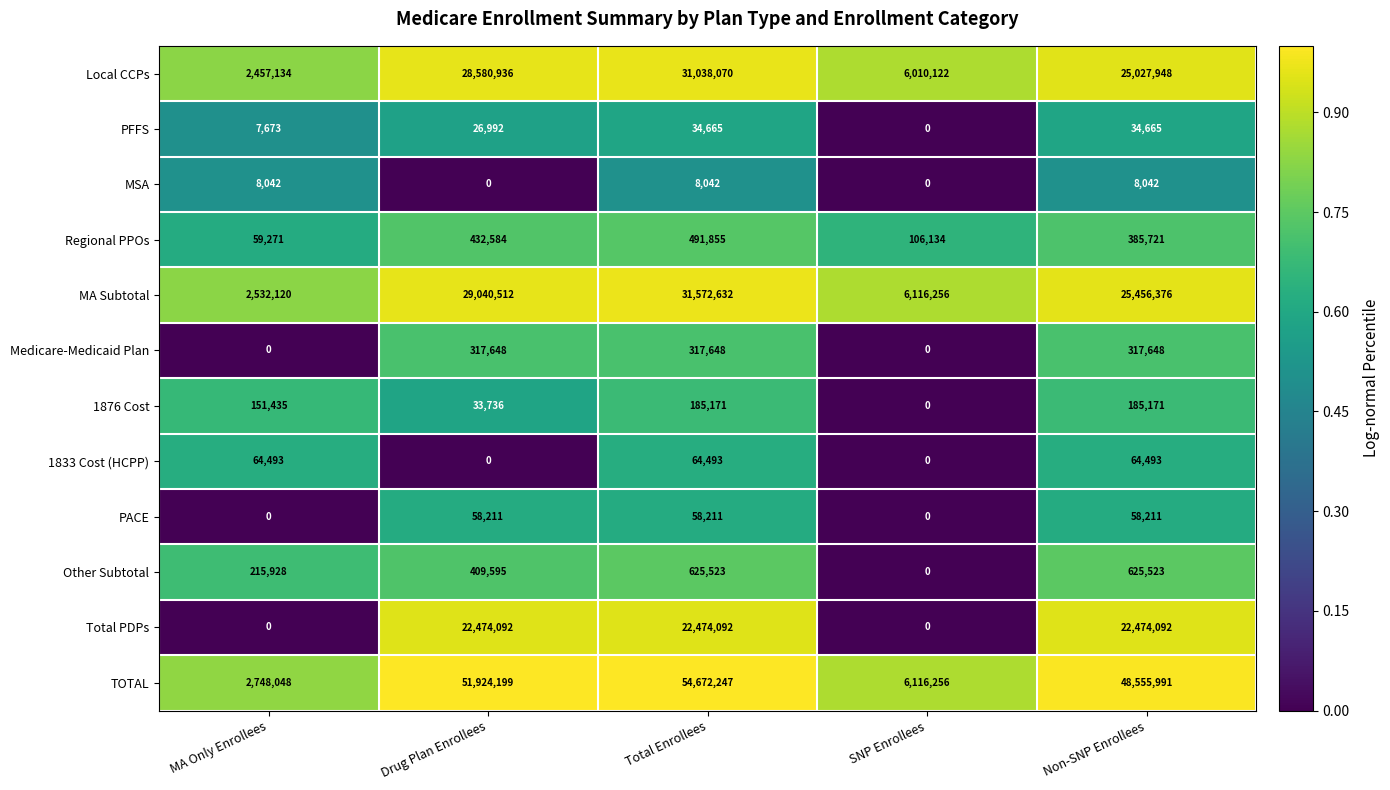

How many categories are shown in the chart?

5